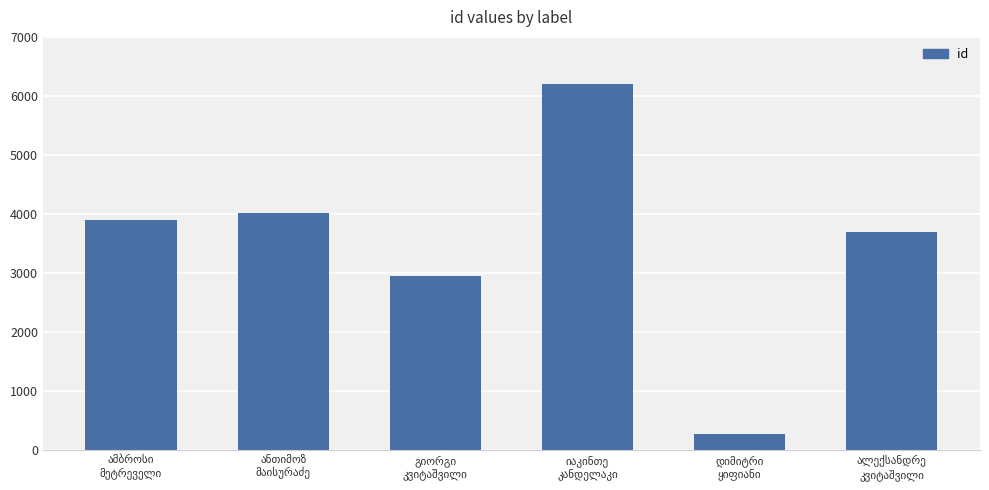

What is the smallest value displayed?

274